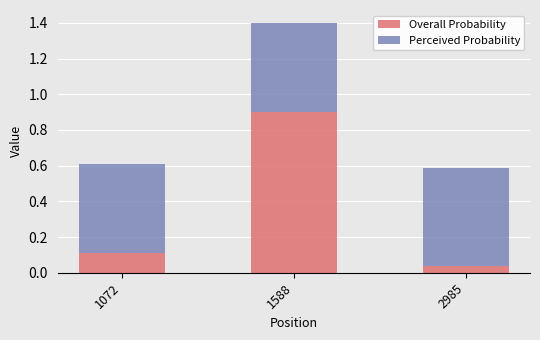

What is the approximate value of Overall Probability at 1588?

0.9